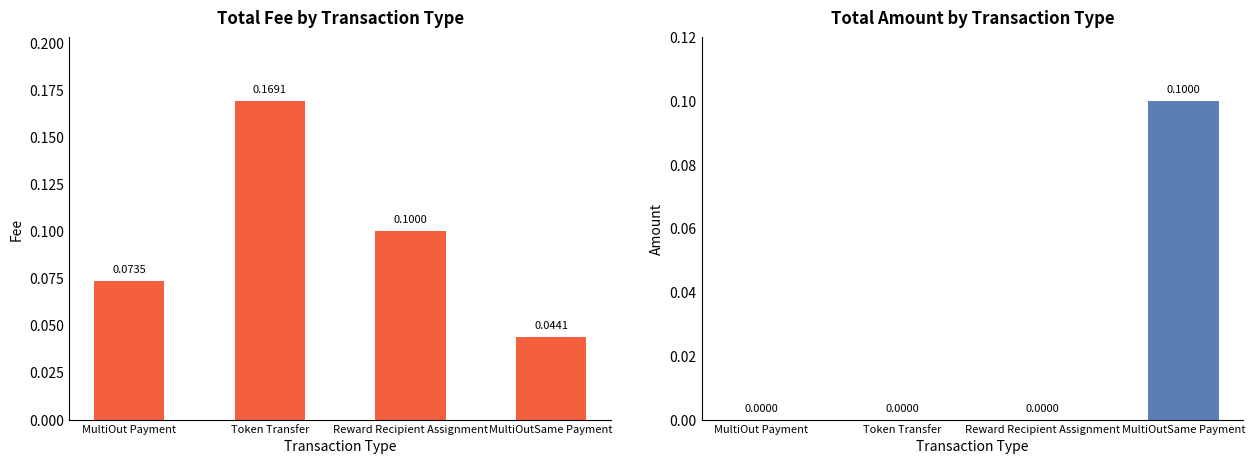

Reading right to left, extract all data points from this chart.

Fee: 0.0	0.1	0.2	0.1
Amount: 0.1	0.0	0.0	0.0